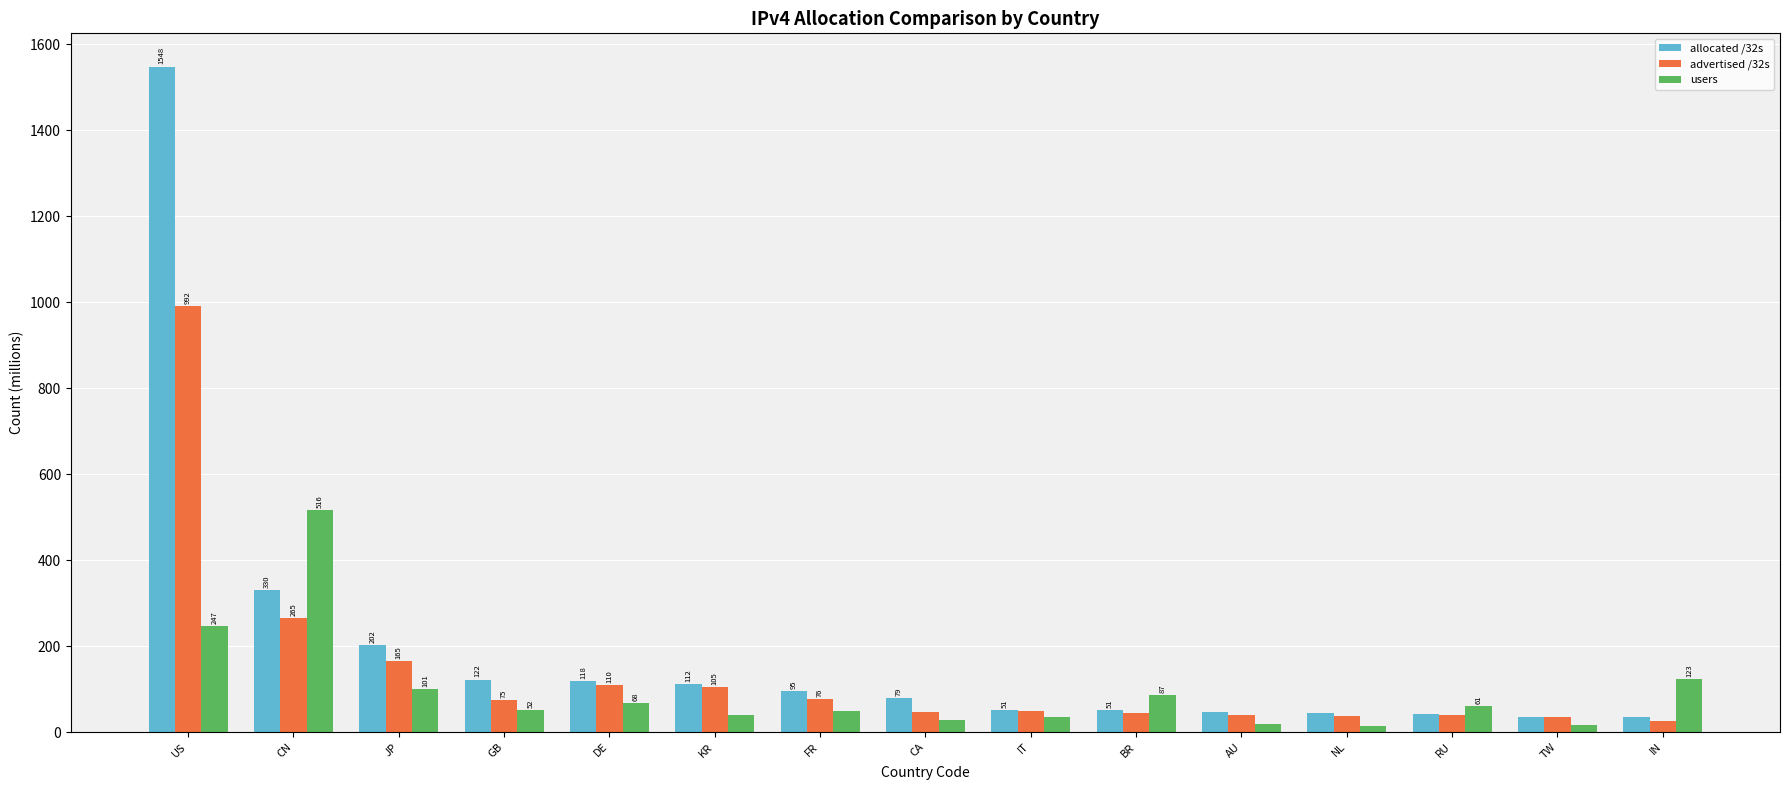

How many categories are shown in the chart?

15